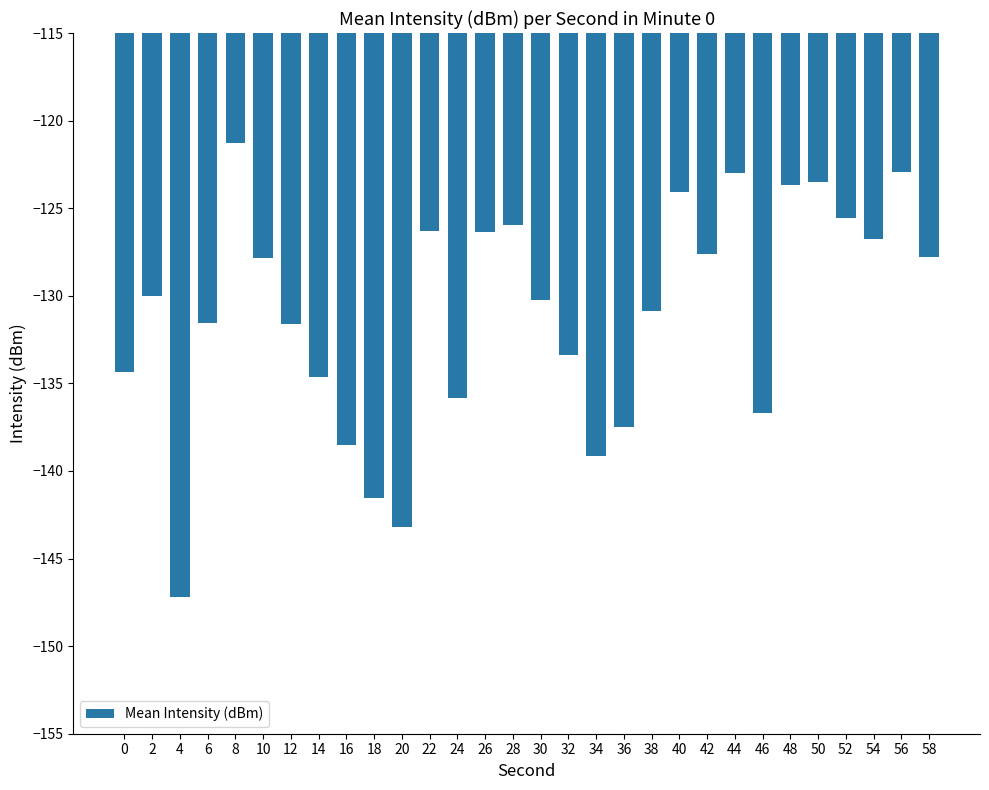

How many series are shown in this chart?

1